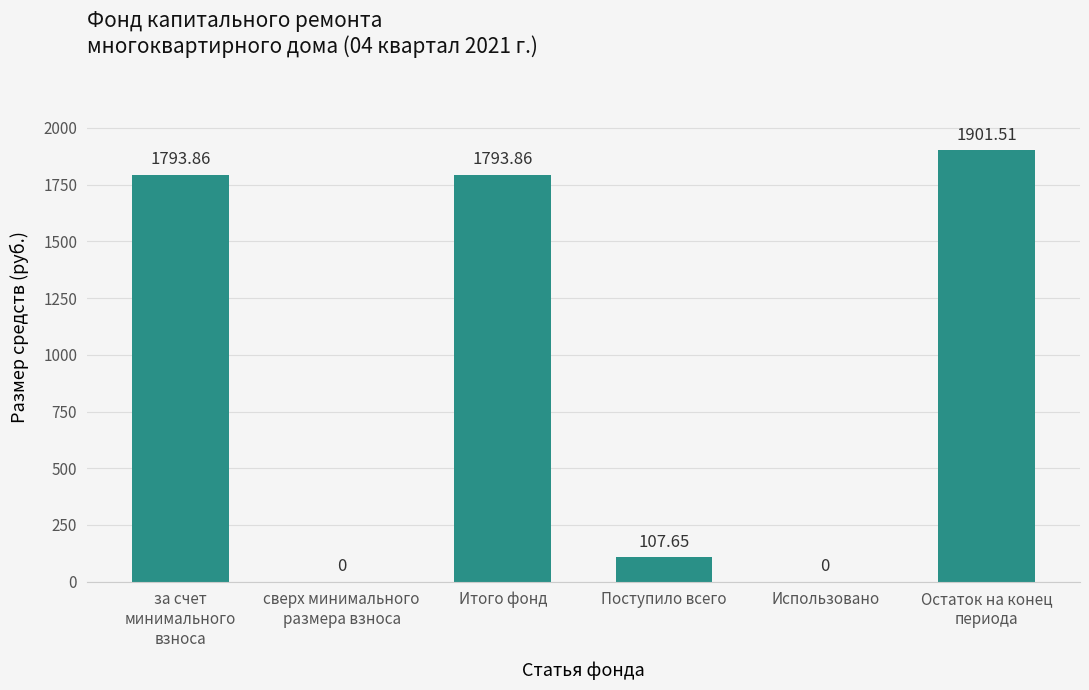

What is the sum of all values?

5596.9